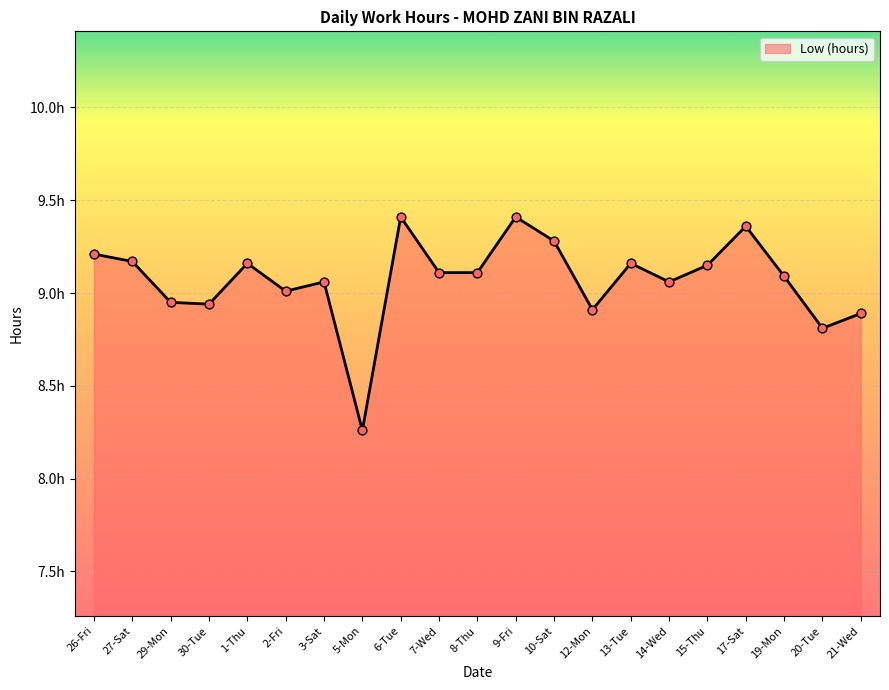

What is the change in value from 30-Tue to 14-Wed?

+0.1